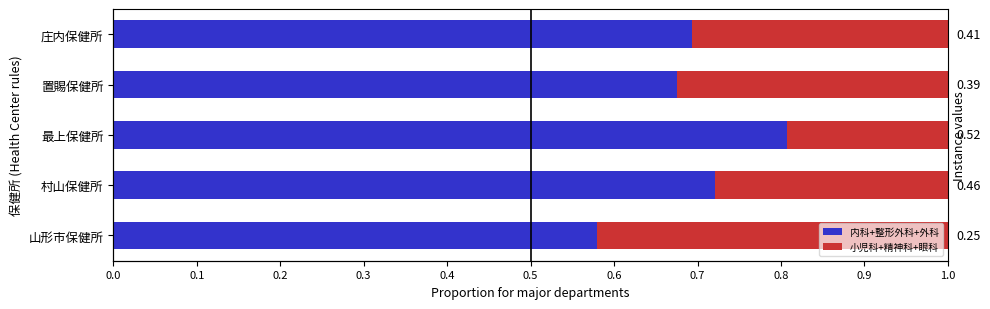

Which has a higher value, 最上保健所 or 村山保健所?

最上保健所